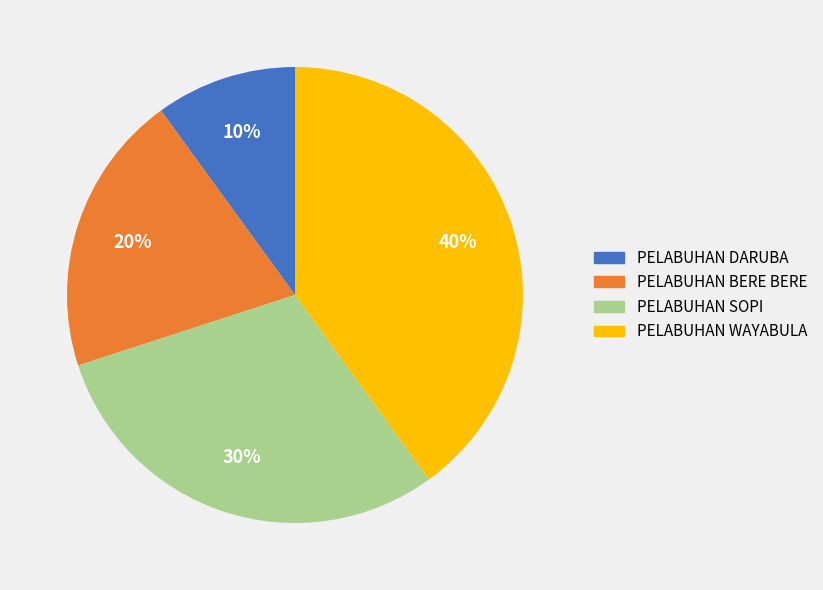

What is the largest slice in the pie chart?

PELABUHAN WAYABULA